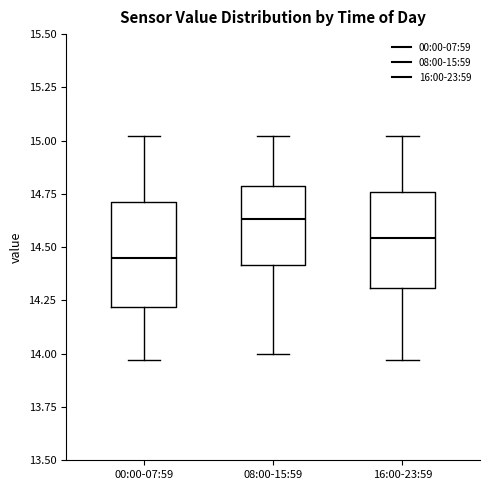

Which box has the lowest median line?

00:00-07:59